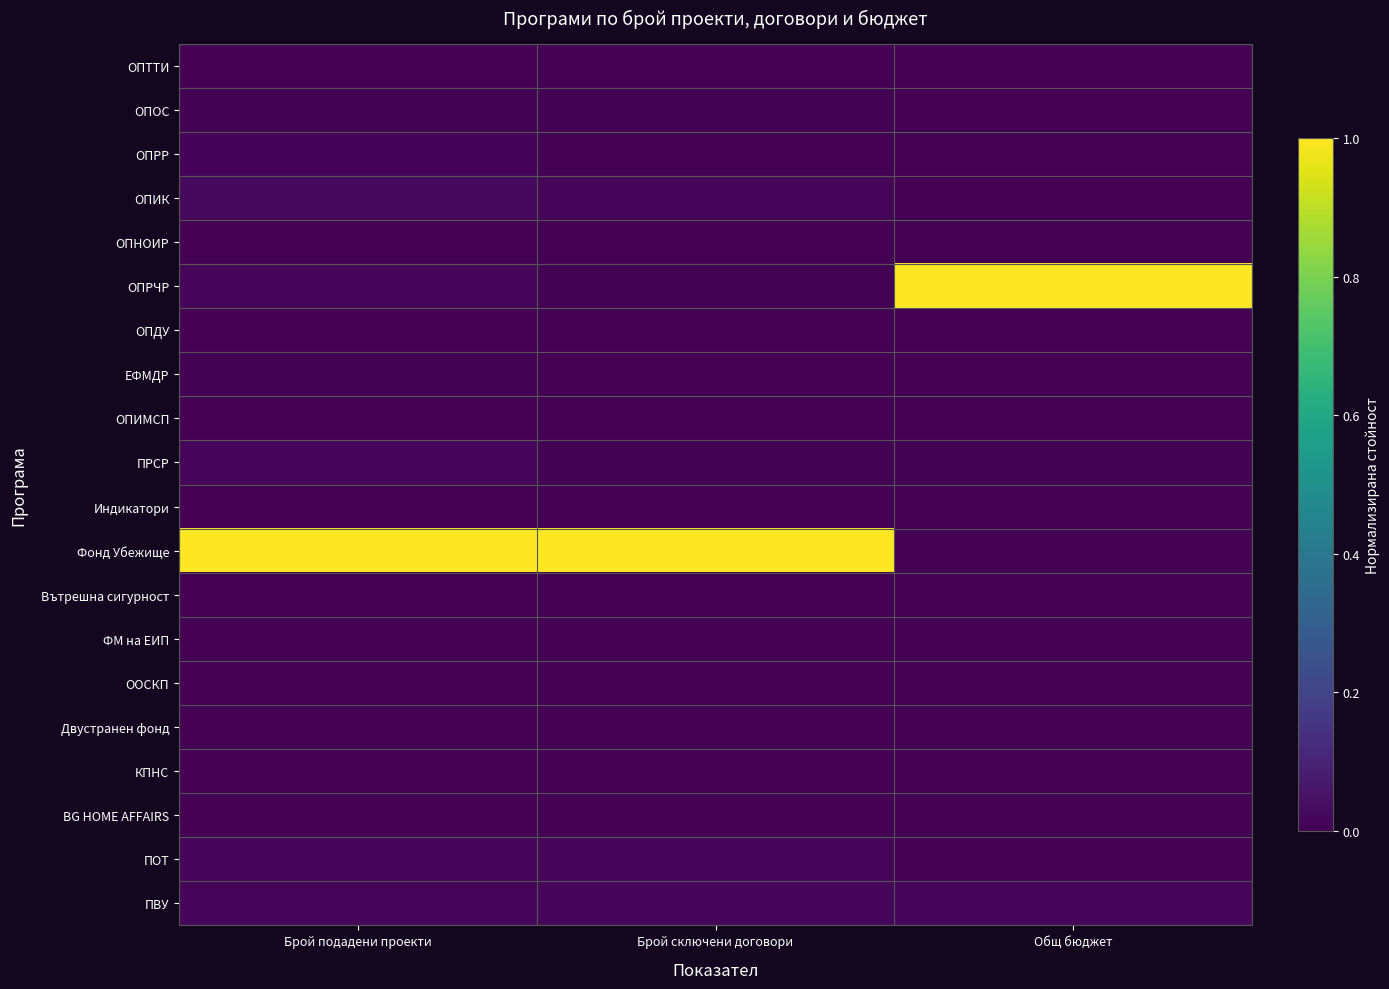

Between Брой подадени проекти and Общ бюджет, which series saw the biggest shift?

Фонд Убежище